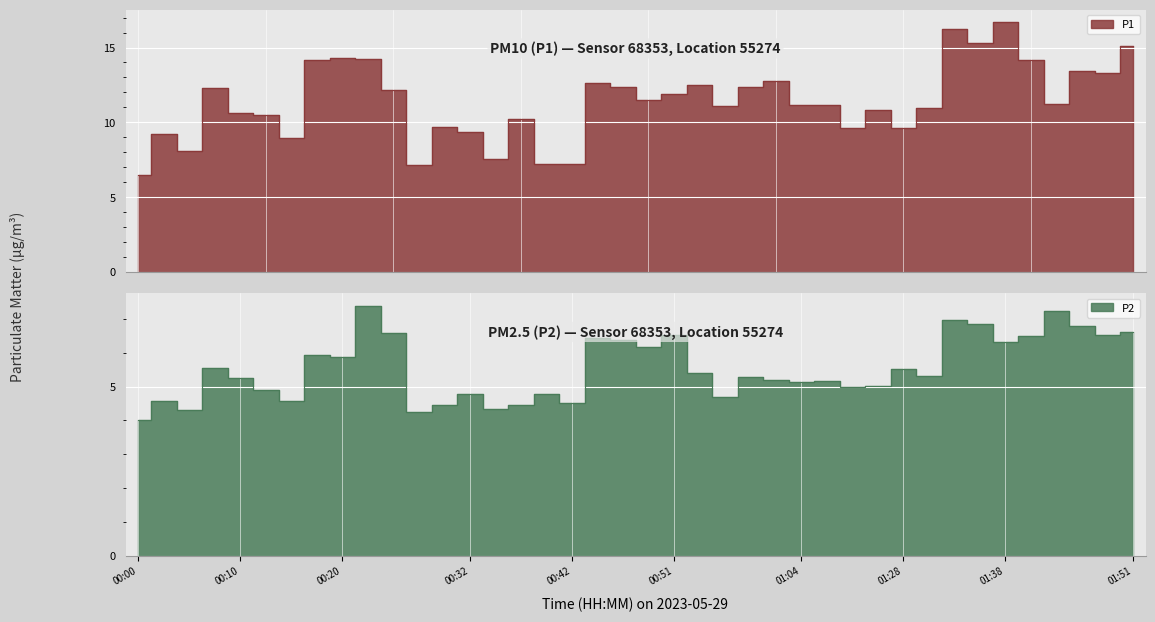

Is the value of P1 at 01:41 greater than the value of P2 at 00:17?

Yes